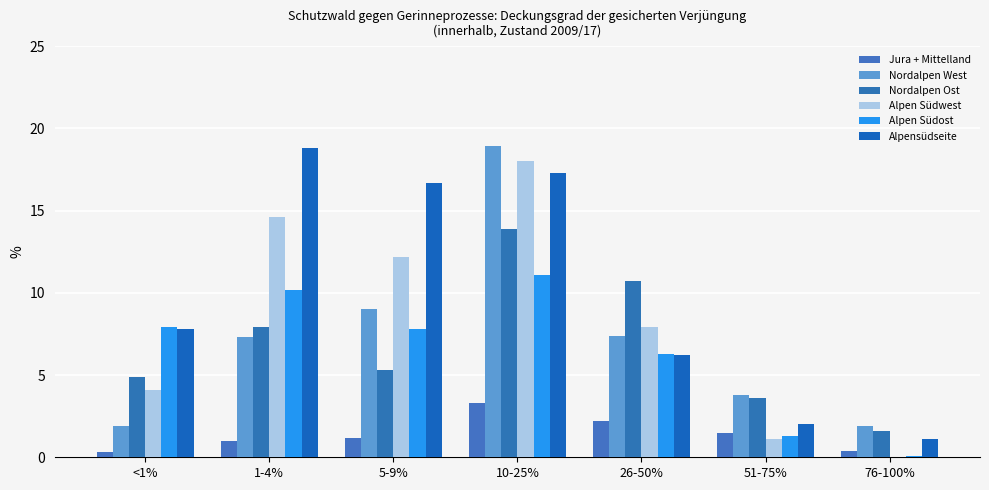

What is the maximum value for Alpen Südost?

11.1